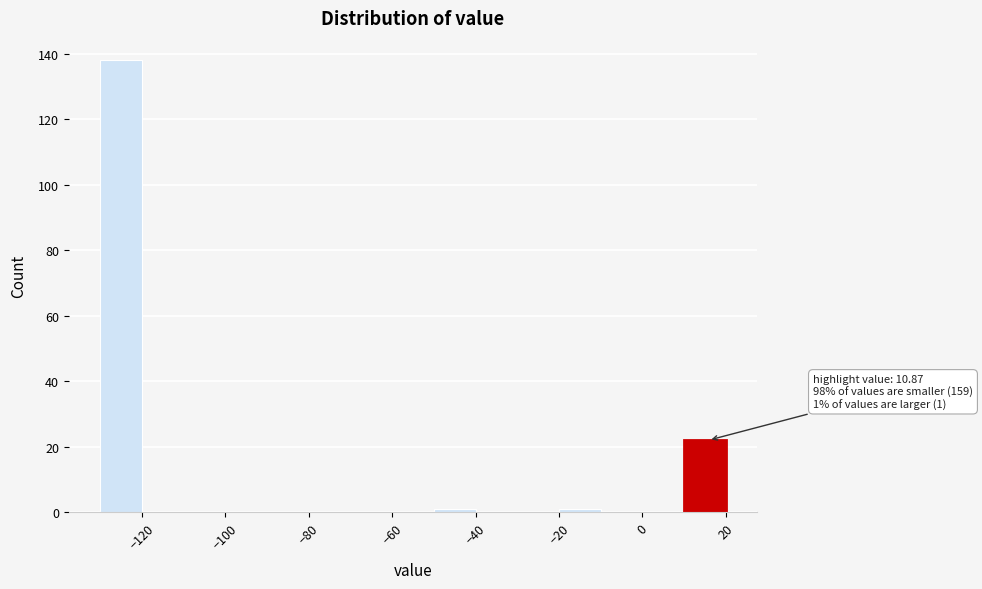

Over which range of the x-axis is the bar tallest?

-130 to -120